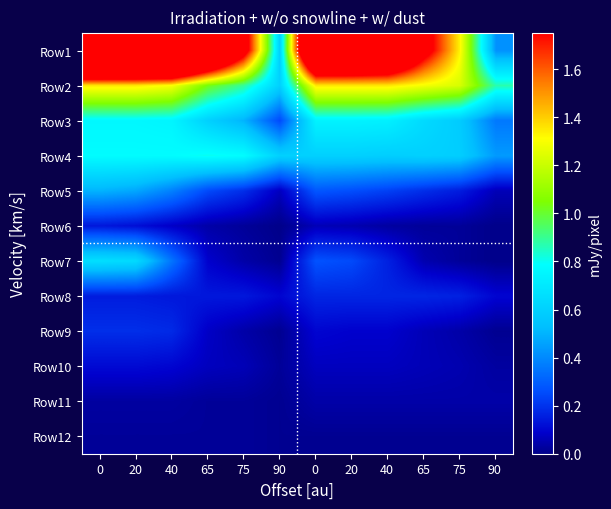

Reading right to left, list all the values displayed in this chart.

Row1: 90=0.4	75=1.3	65=1.9	40=2.7	20=2.8	0=2.8	90=0.6	75=1.9	65=2.8	40=3.6	20=3.6	0=3.6
Row2: 90=0.9	75=1.2	65=1.3	40=1.4	20=1.4	0=1.4	90=0.6	75=0.9	65=1.0	40=1.3	20=1.4	0=1.4
Row3: 90=0.4	75=0.6	65=0.6	40=0.7	20=0.7	0=0.7	90=0.2	75=0.5	65=0.6	40=0.8	20=0.8	0=0.8
Row4: 90=0.4	75=0.6	65=0.6	40=0.6	20=0.6	0=0.6	90=0.6	75=0.8	65=0.8	40=0.8	20=0.8	0=0.8
Row5: 90=0.1	75=0.1	65=0.2	40=0.2	20=0.3	0=0.3	90=0.1	75=0.2	65=0.2	40=0.4	20=0.5	0=0.5
Row6: 90=0.0	75=0.0	65=0.0	40=0.0	20=0.1	0=0.1	90=0.0	75=0.0	65=0.0	40=0.1	20=0.1	0=0.1
Row7: 90=0.0	75=0.0	65=0.1	40=0.2	20=0.2	0=0.3	90=0.0	75=0.0	65=0.1	40=0.3	20=0.6	0=0.7
Row8: 90=0.1	75=0.2	65=0.2	40=0.2	20=0.2	0=0.2	90=0.1	75=0.1	65=0.1	40=0.1	20=0.1	0=0.1
Row9: 90=0.0	75=0.0	65=0.1	40=0.1	20=0.1	0=0.1	90=0.0	75=0.0	65=0.1	40=0.2	20=0.2	0=0.2
Row10: 90=0.0	75=0.1	65=0.1	40=0.1	20=0.1	0=0.1	90=0.0	75=0.1	65=0.1	40=0.1	20=0.1	0=0.1
Row11: 90=0.0	75=0.0	65=0.0	40=0.0	20=0.0	0=0.0	90=0.0	75=0.0	65=0.0	40=0.0	20=0.0	0=0.0
Row12: 90=0.0	75=0.0	65=0.0	40=0.0	20=0.0	0=0.0	90=0.0	75=0.0	65=0.0	40=0.0	20=0.0	0=0.0